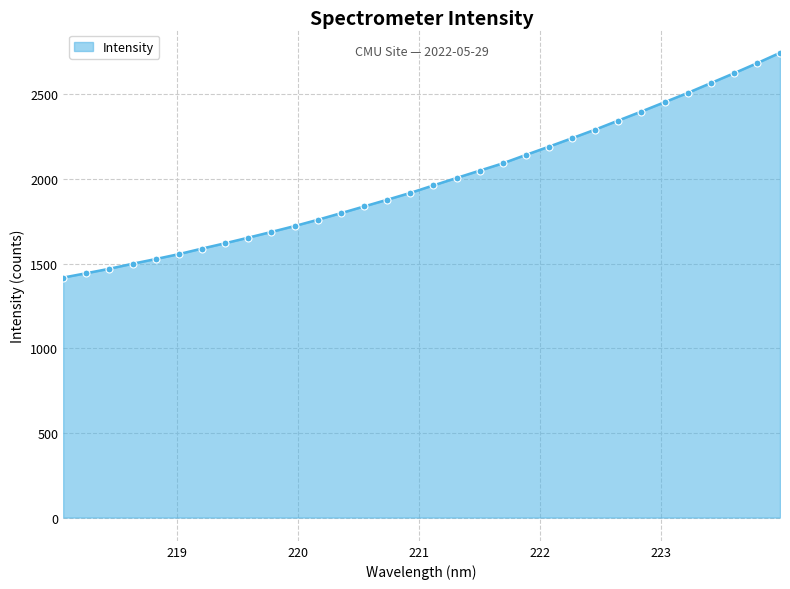

What is the sum of all values?

63670.6